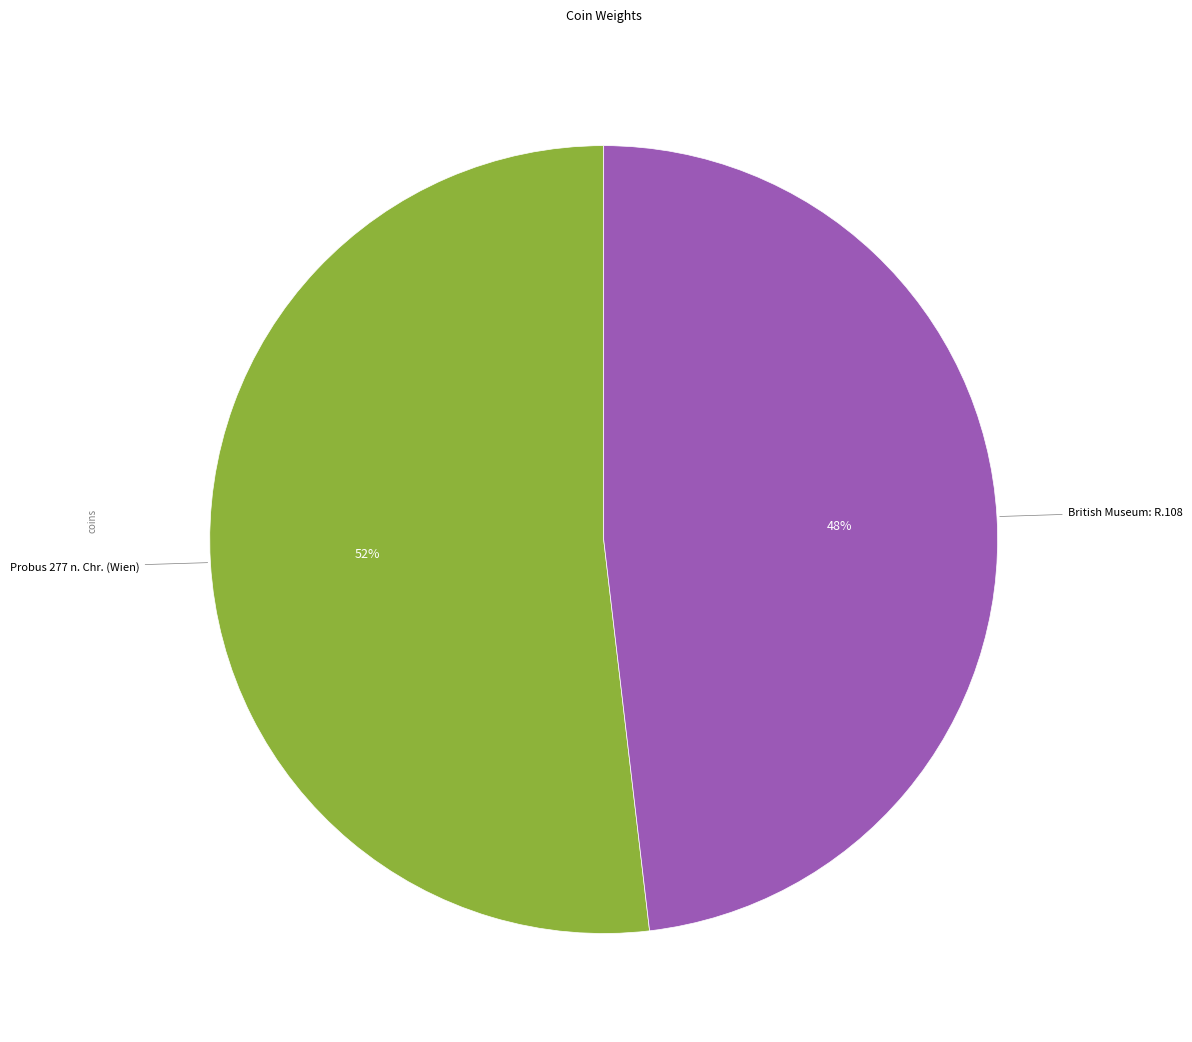

To the nearest percent, what is the difference between the largest and smallest slice percentages?

4%